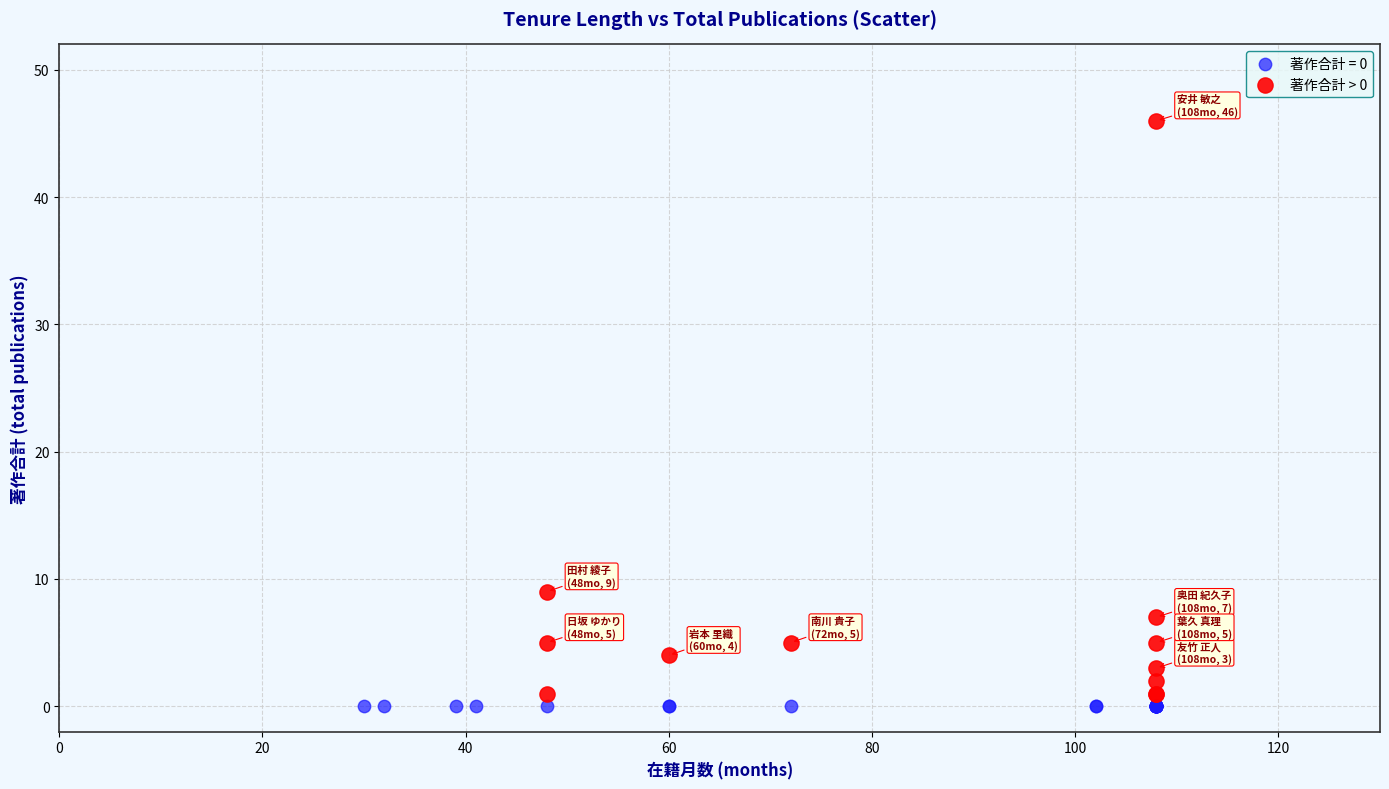

Which series reaches the maximum Y coordinate?

著作合計 > 0